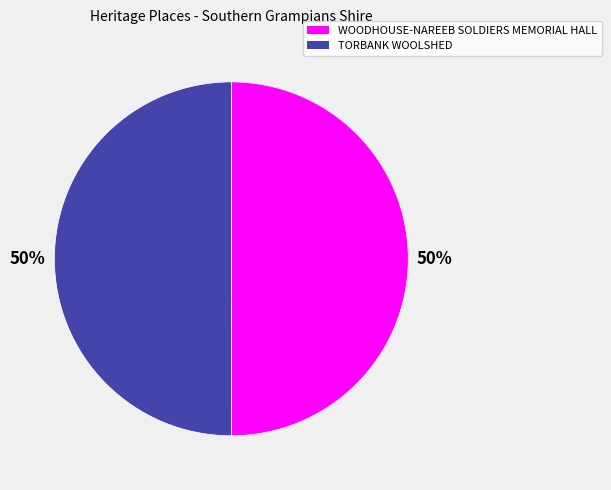

What is the ratio of the value at TORBANK WOOLSHED to the value at WOODHOUSE-NAREEB SOLDIERS MEMORIAL HALL?

1.0